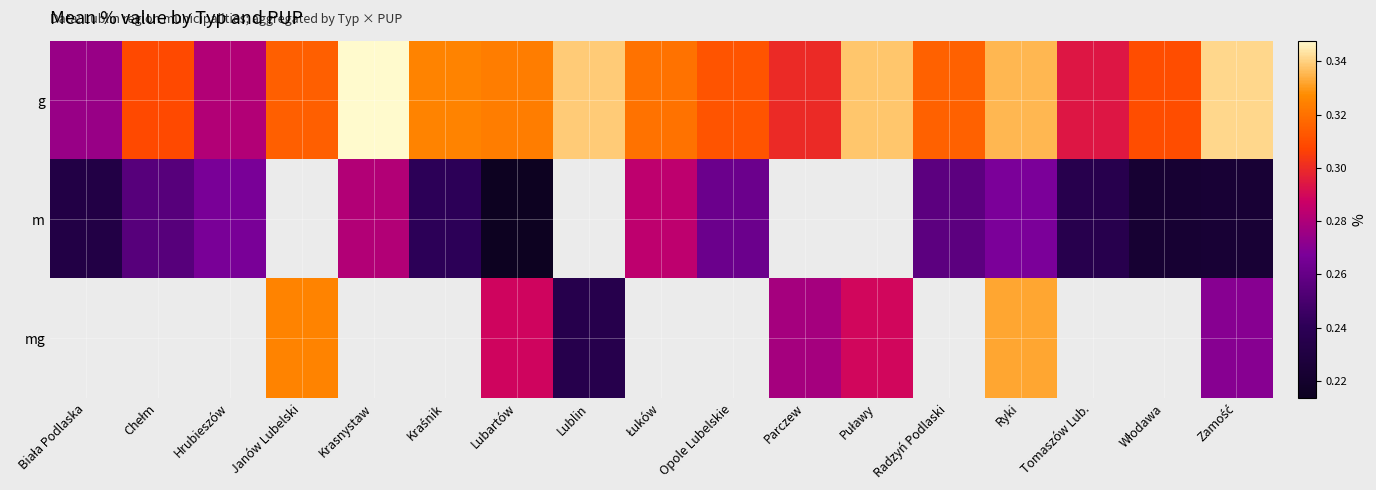

What is the difference between the highest and lowest values at Włodawa?

0.1